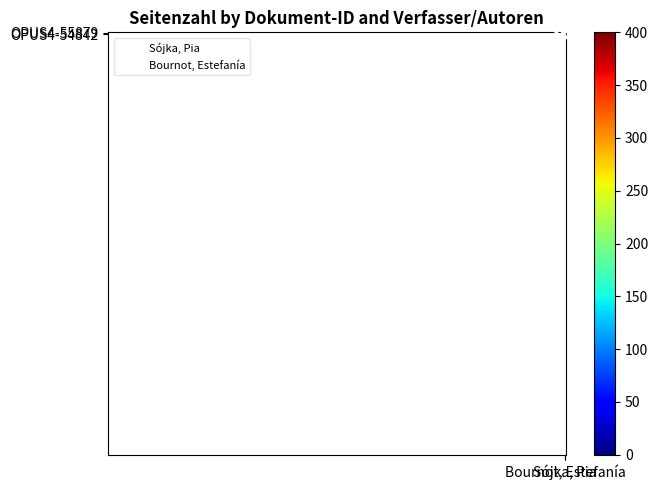

Count the number of data series in this chart.

2